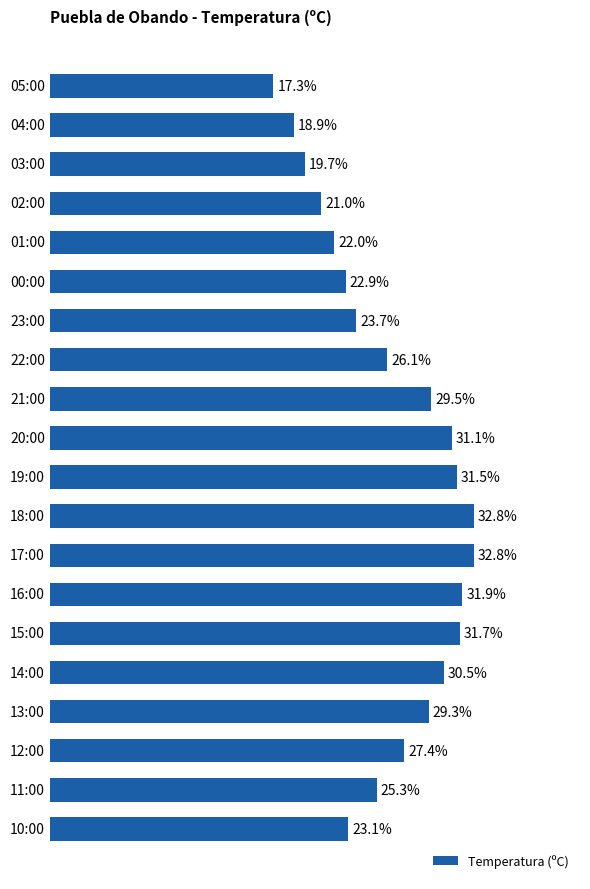

Which has a higher value, 14:00 or 21:00?

14:00